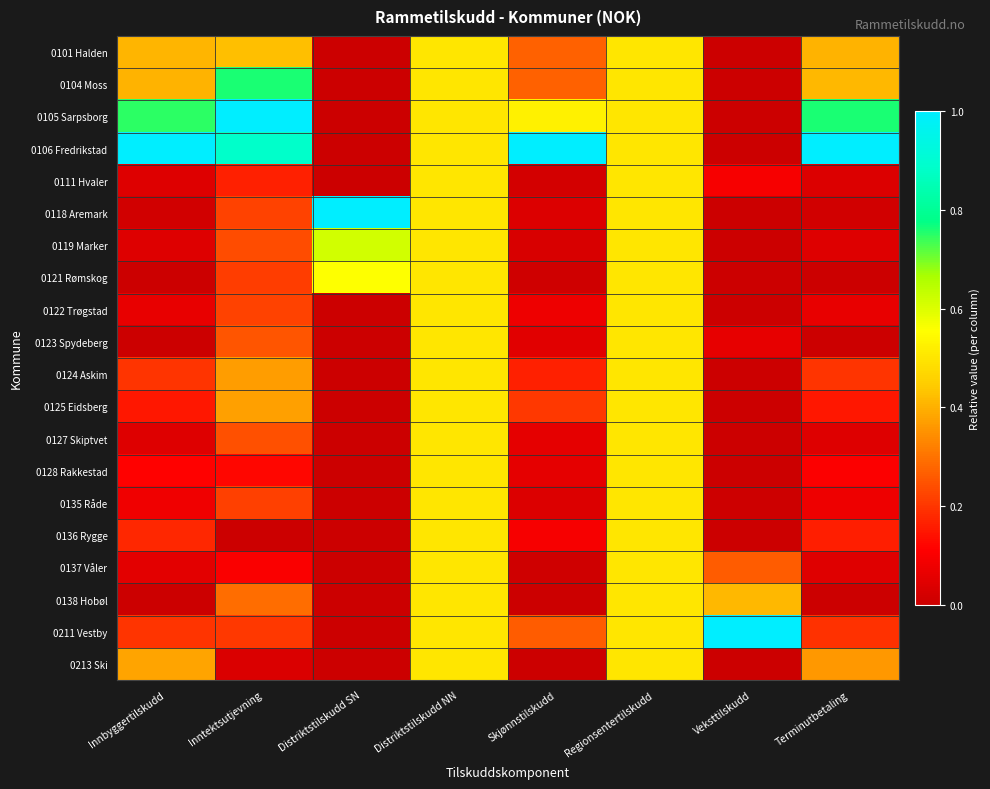

What is the total value across all series at Distriktstilskudd SN?

2.2